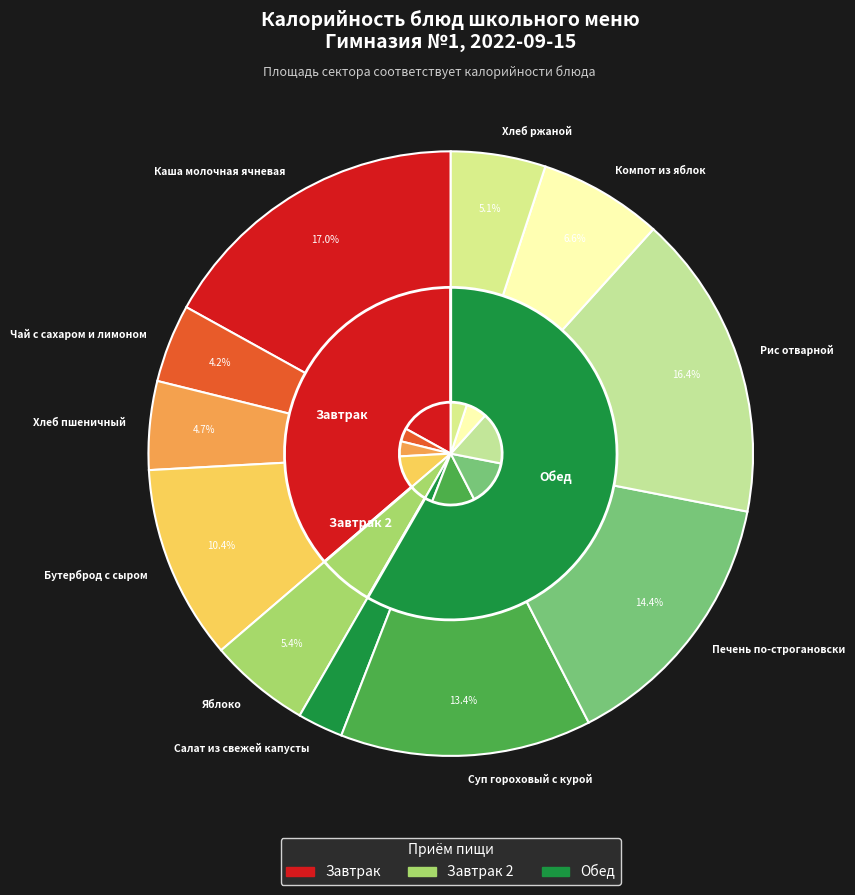

How many segments does this pie chart have?

11